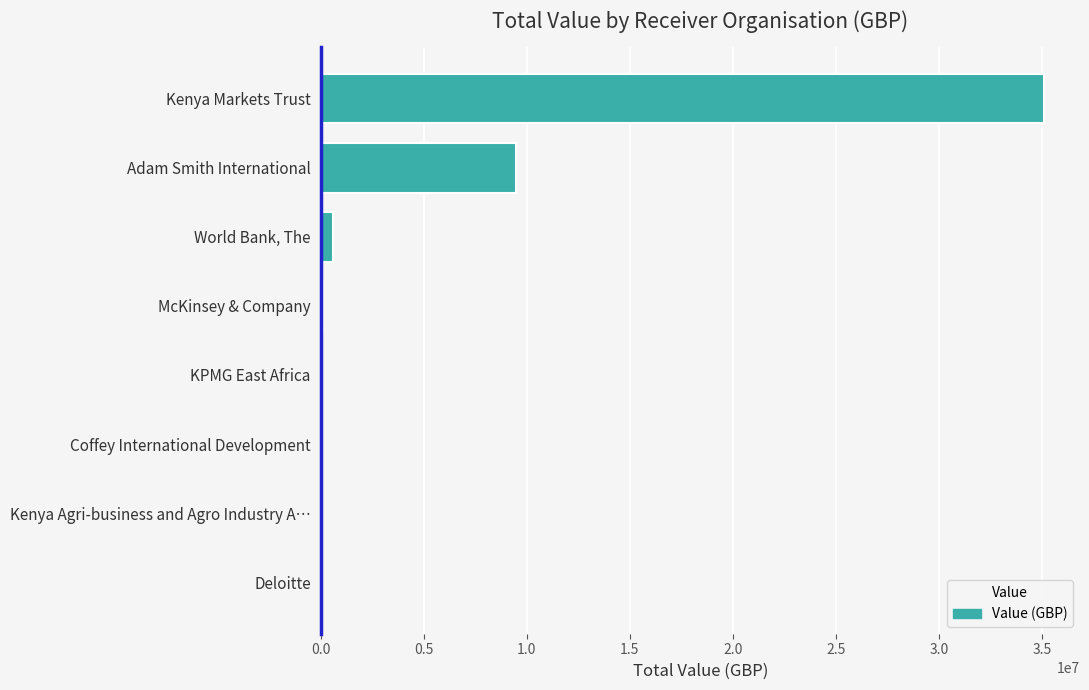

Where is the data nearest to the value 17556451?

Adam Smith International